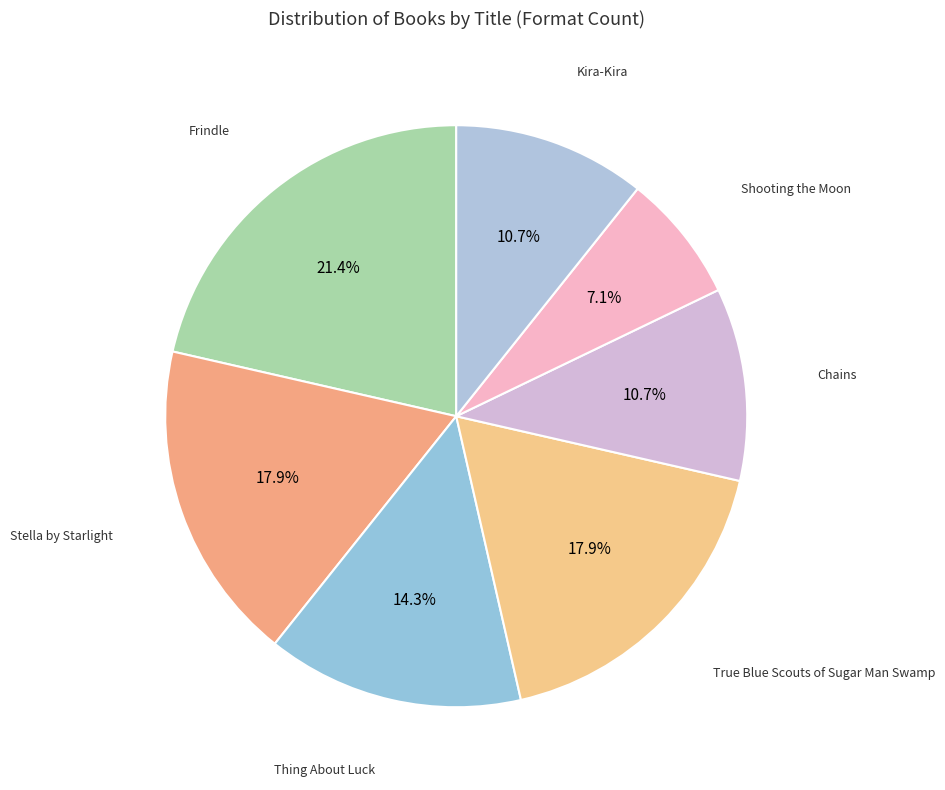

How many segments does this pie chart have?

7